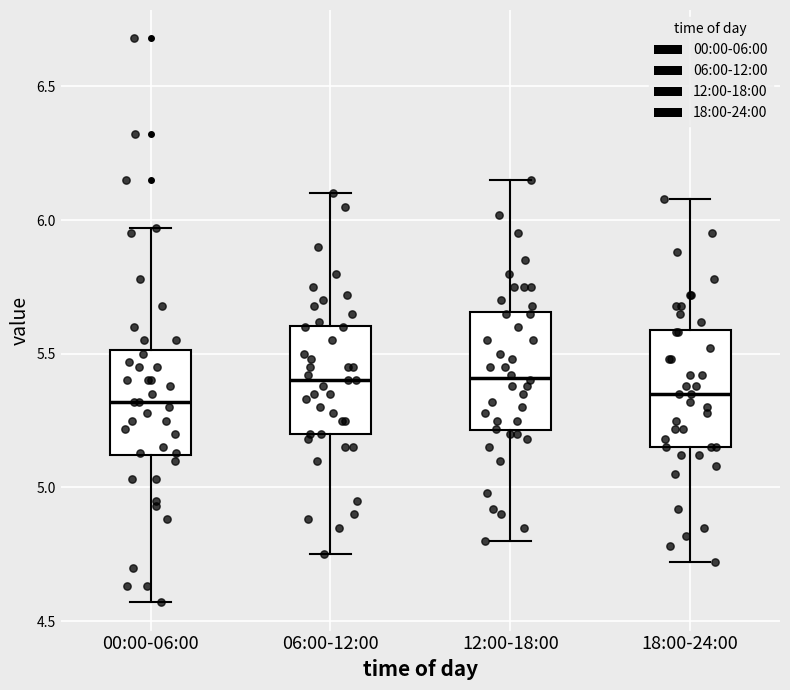

Where is the upper edge of the box for 06:00-12:00 on the y-axis? The values are not printed on the chart, so give them approximately, as read against the axis.

5.60